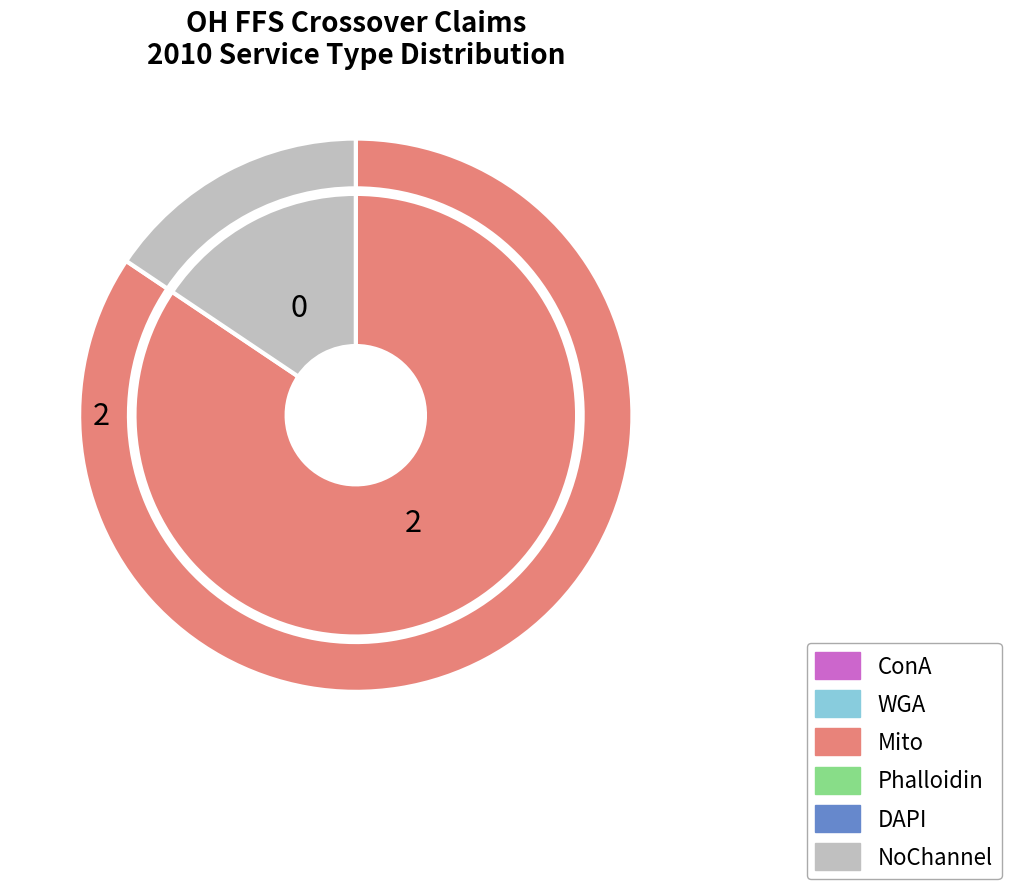

Do PT/OT/Hearing/Speech and Outpatient Services together represent more than half of the pie?

No